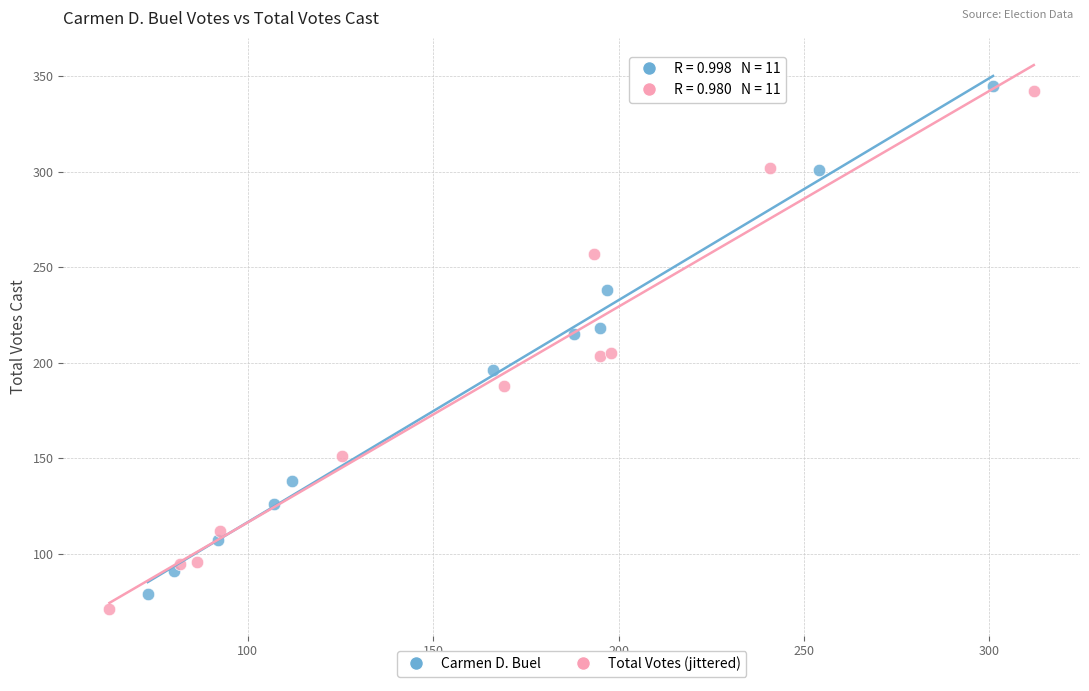

Which series has the widest spread of Y values?

Total Votes (jittered)